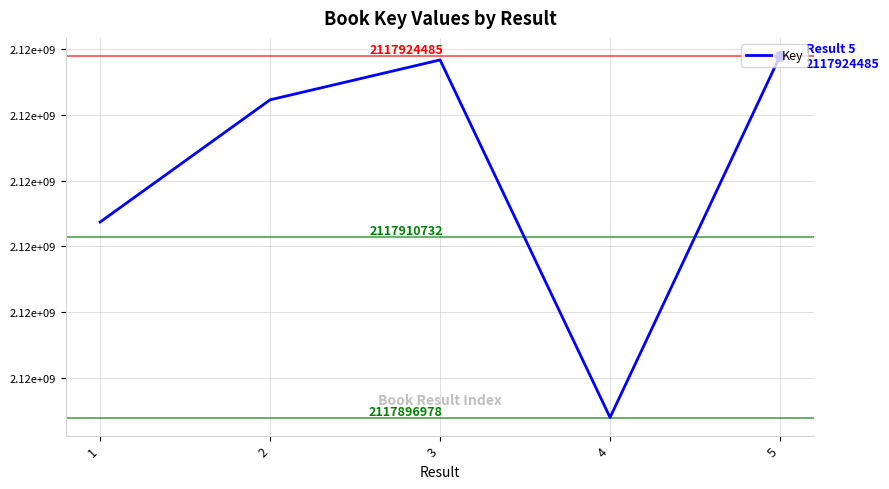

What is the change in value from 1 to 5?

+12636